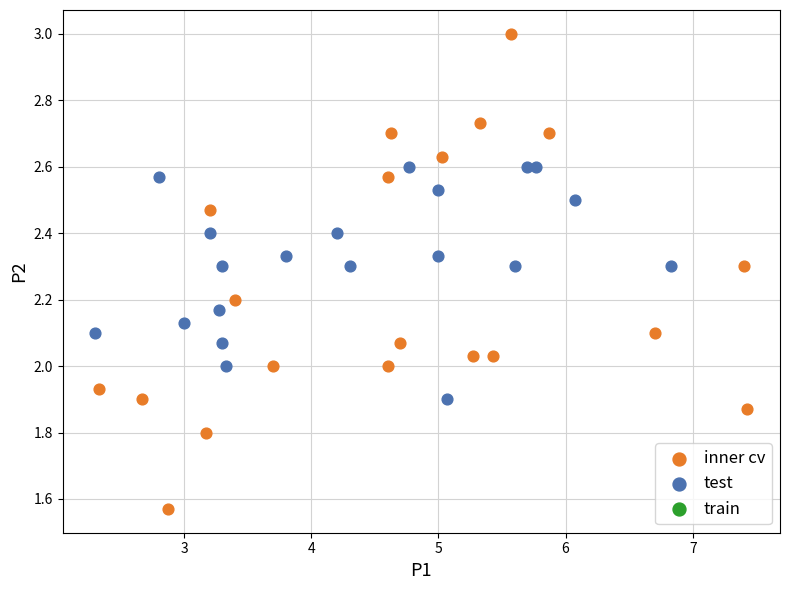

Which series contains the lowest Y value?

inner cv